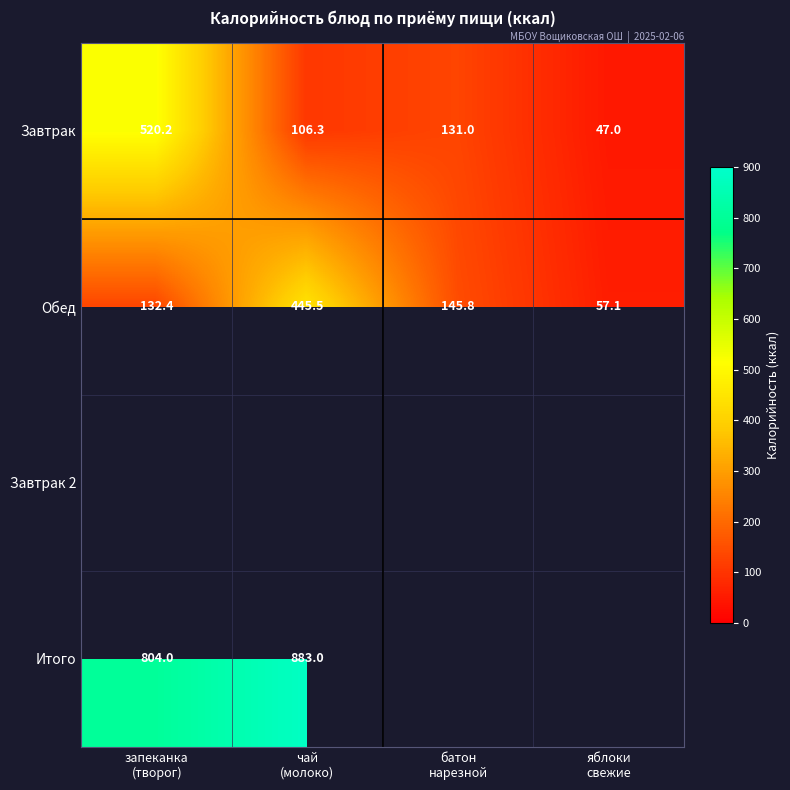

What is the average value of the Завтрак series?

201.1